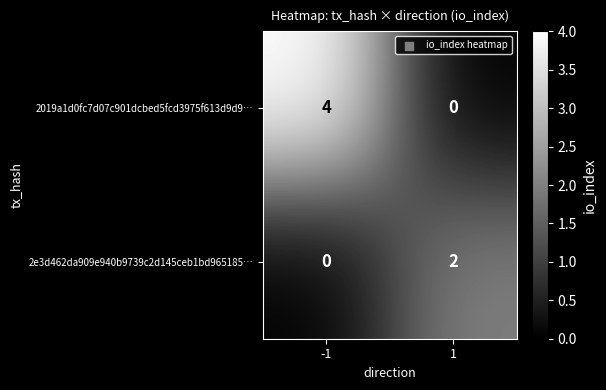

The value of 2019a1d0fc7d07c901dcbed5fcd3975f613d9d9… at -1 is 5. True or false?

False